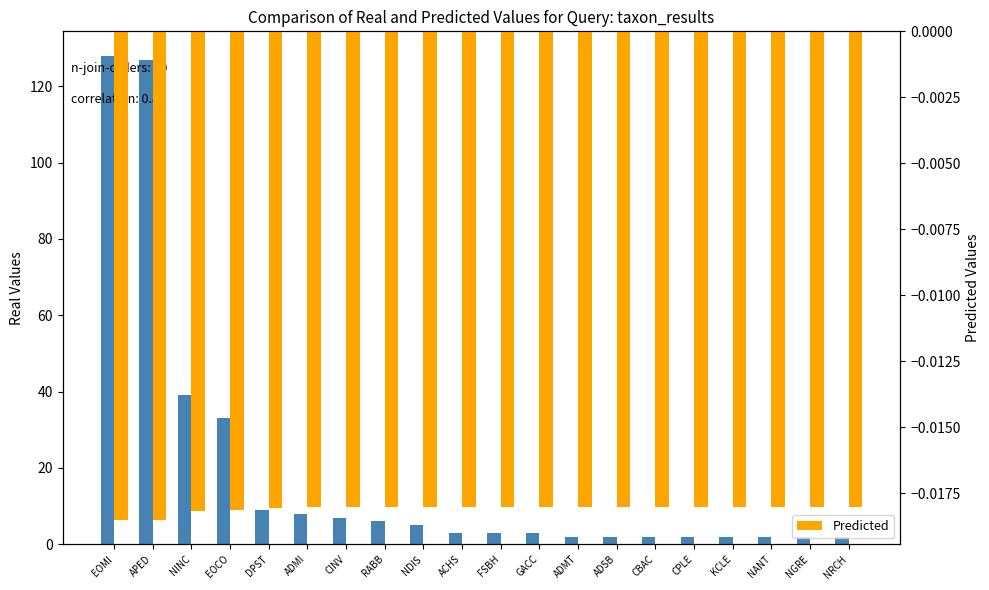

The value of Predicted at CBAC is -0.0. True or false?

True